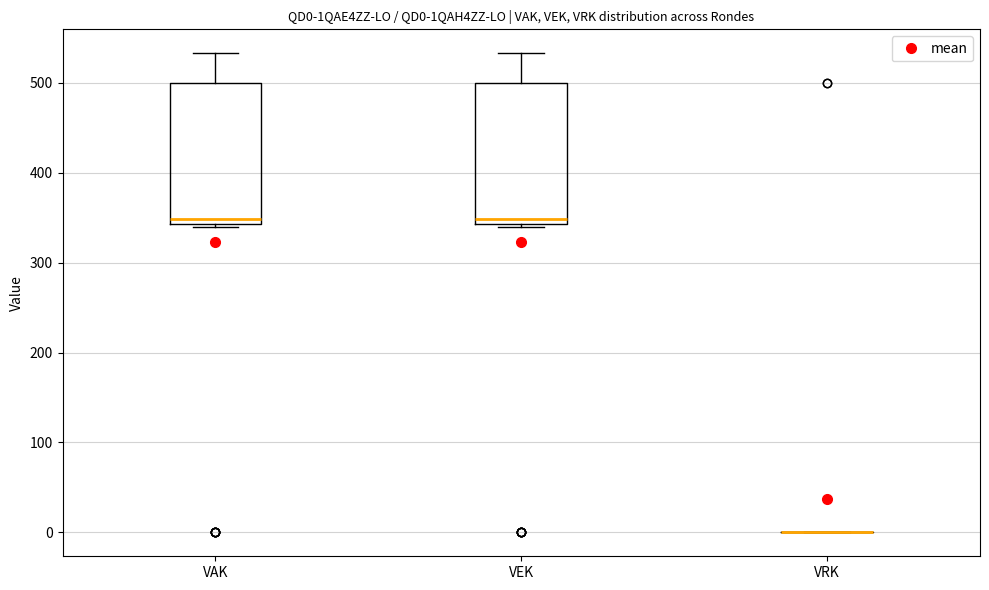

Reading left to right, transcribe this box plot: for each box, give where its median line is, the range the box spans, and where its two whiskers end, as read against the y-axis. The values are not printed on the chart, so give them approximately, as read against the axis.

VAK: median 350, box 340 to 500, whiskers 340 (just below the box's lower edge) to 530
VEK: median 350, box 340 to 500, whiskers 340 to 530
VRK: box collapsed to a line at 0, whiskers 0 to 0